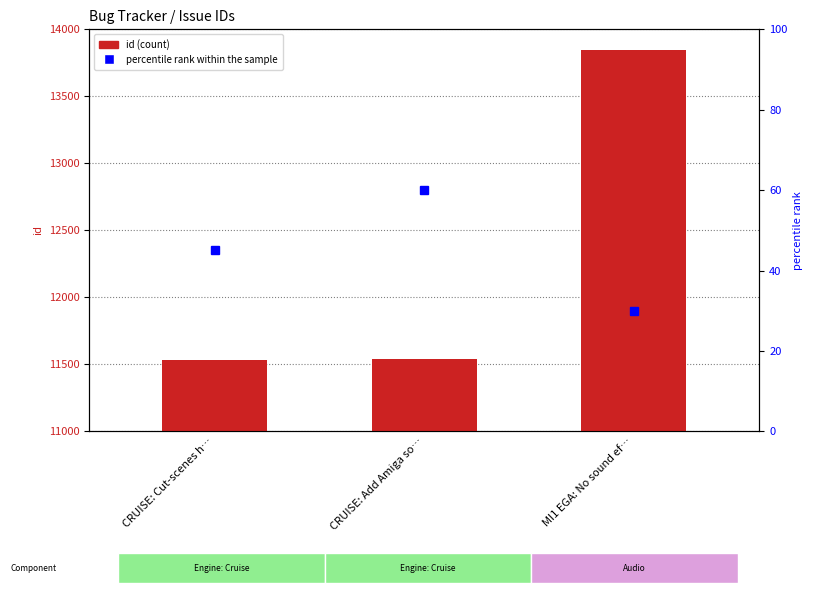

What is the change in value from CRUISE: Cut-scenes h… to MI1 EGA: No sound ef…?

+2314